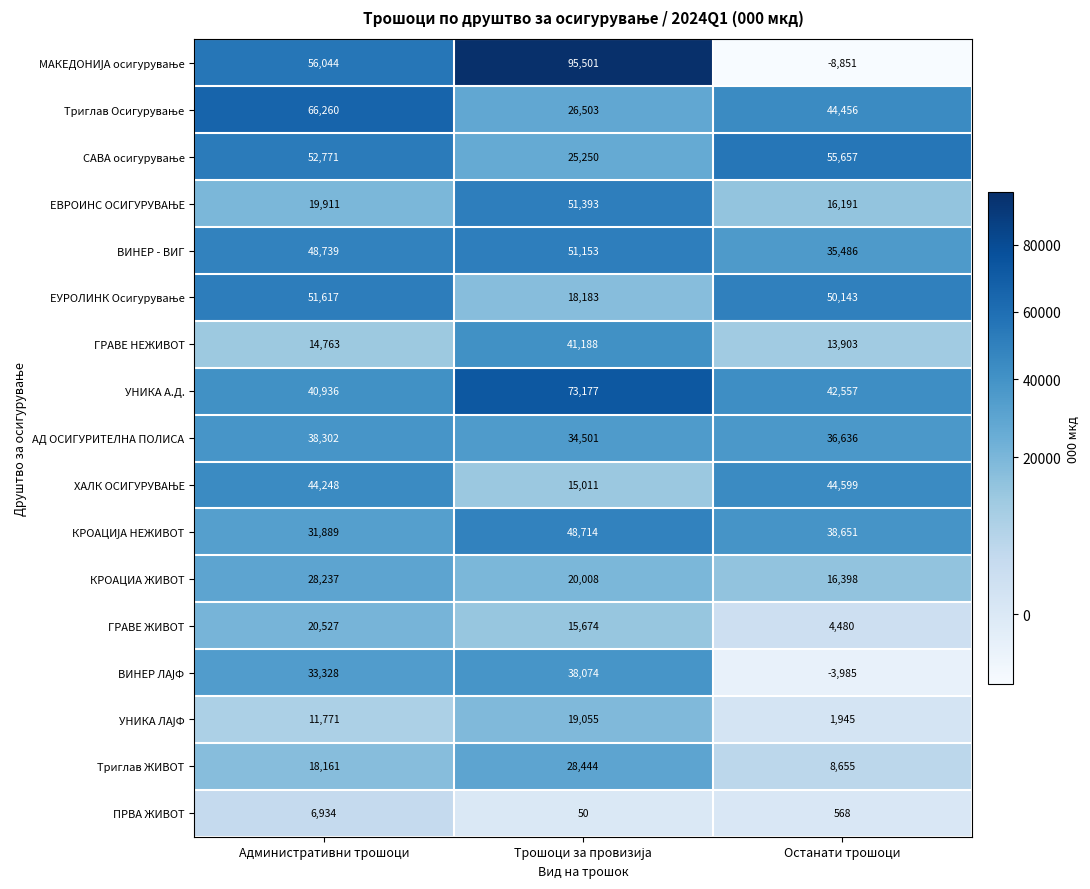

Which series has the largest total across all categories?

УНИКА А.Д.